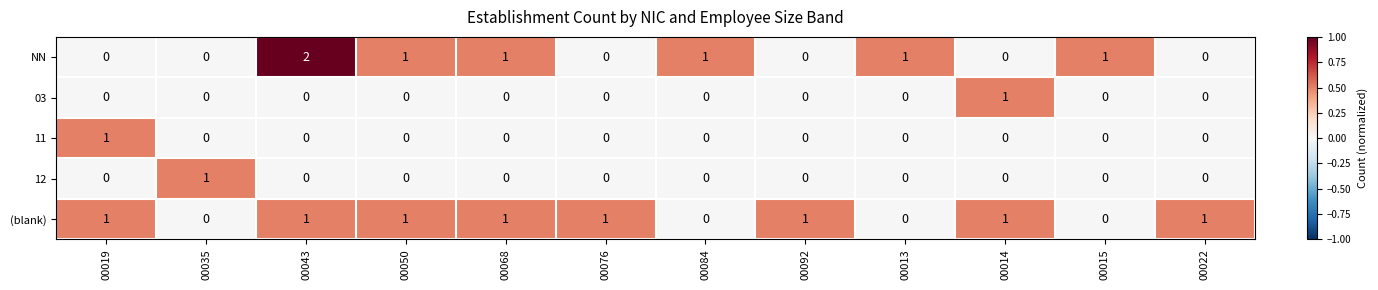

What is the sum of all (blank) values?

8